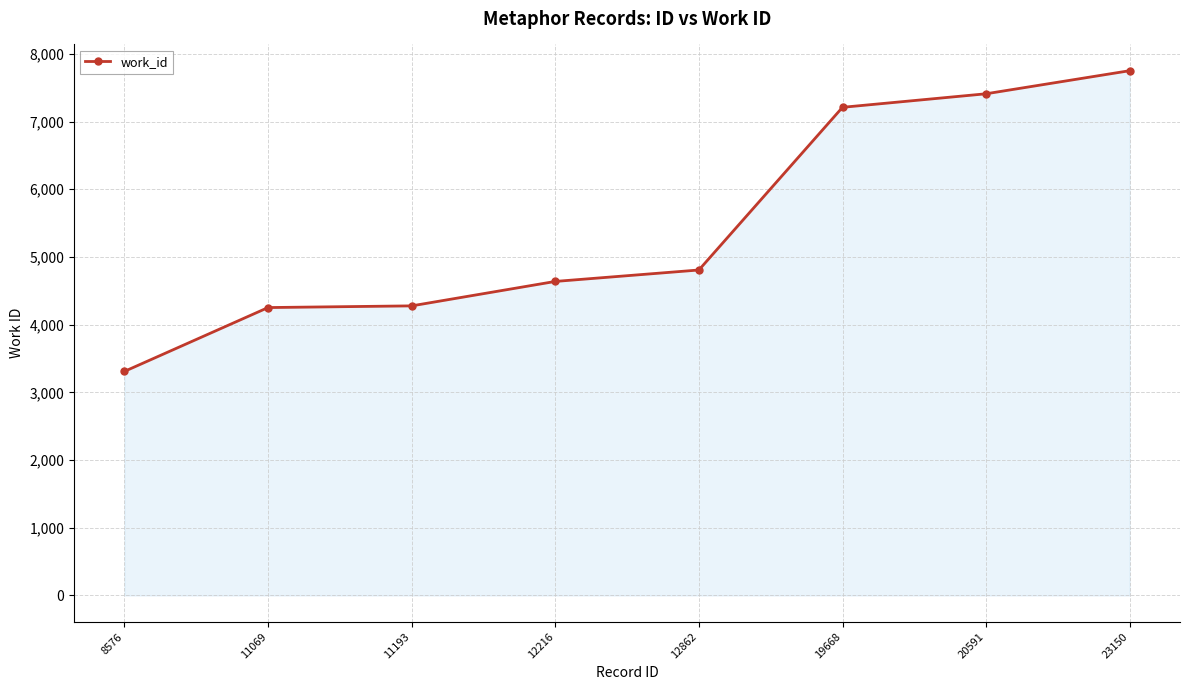

Which category has the lowest value across all series?

8576